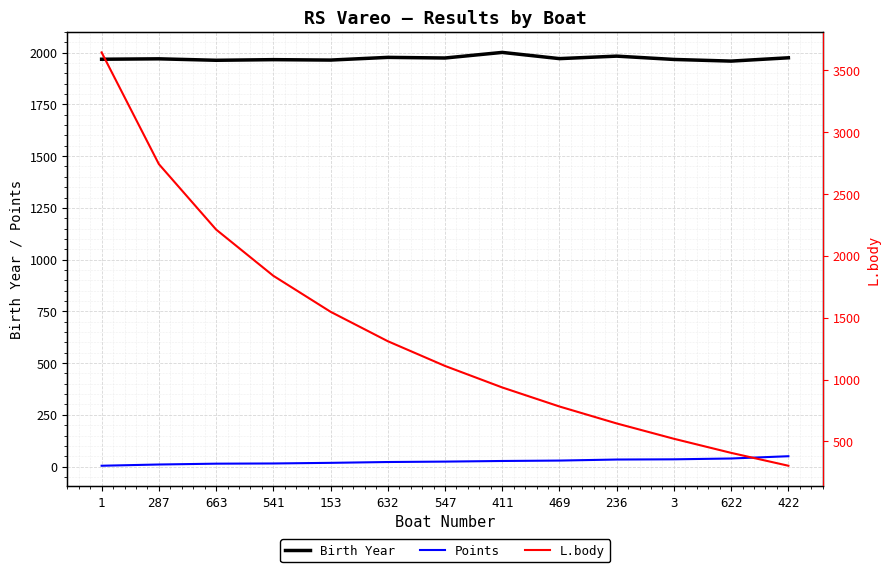

What is the approximate value of Birth Year at 411?

2001